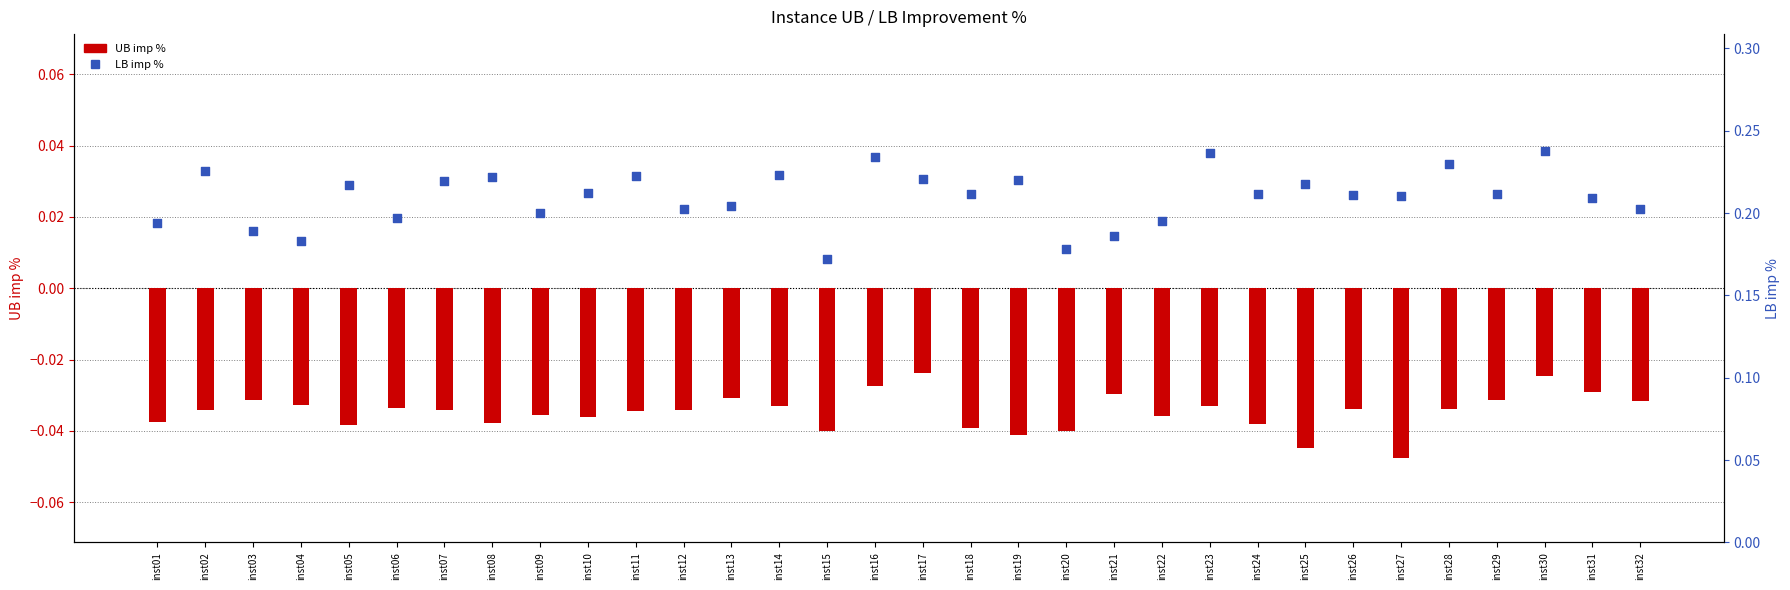

Which series has the largest total across all categories?

LB imp %